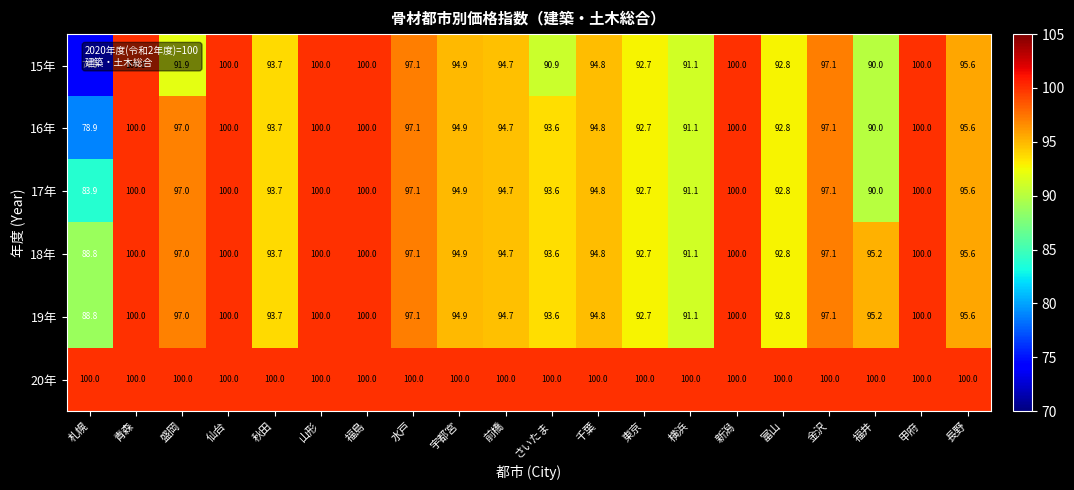

What is the total value across all series at 秋田?

568.5